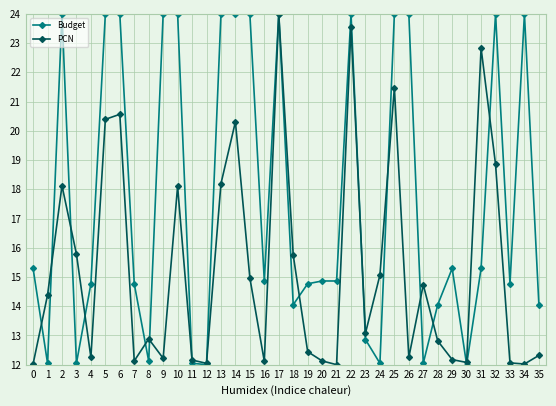

What is the greatest value displayed?

24.0